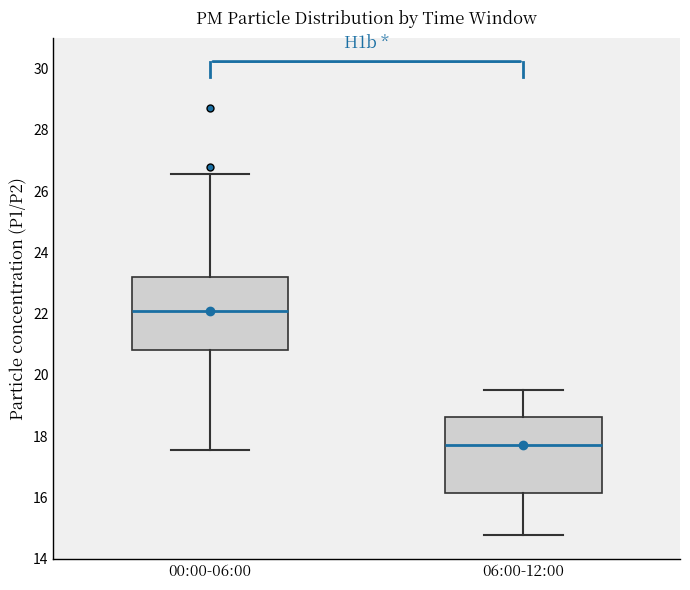

Where does the lower whisker of the box for 06:00-12:00 end on the y-axis? The values are not printed on the chart, so give them approximately, as read against the axis.

14.8